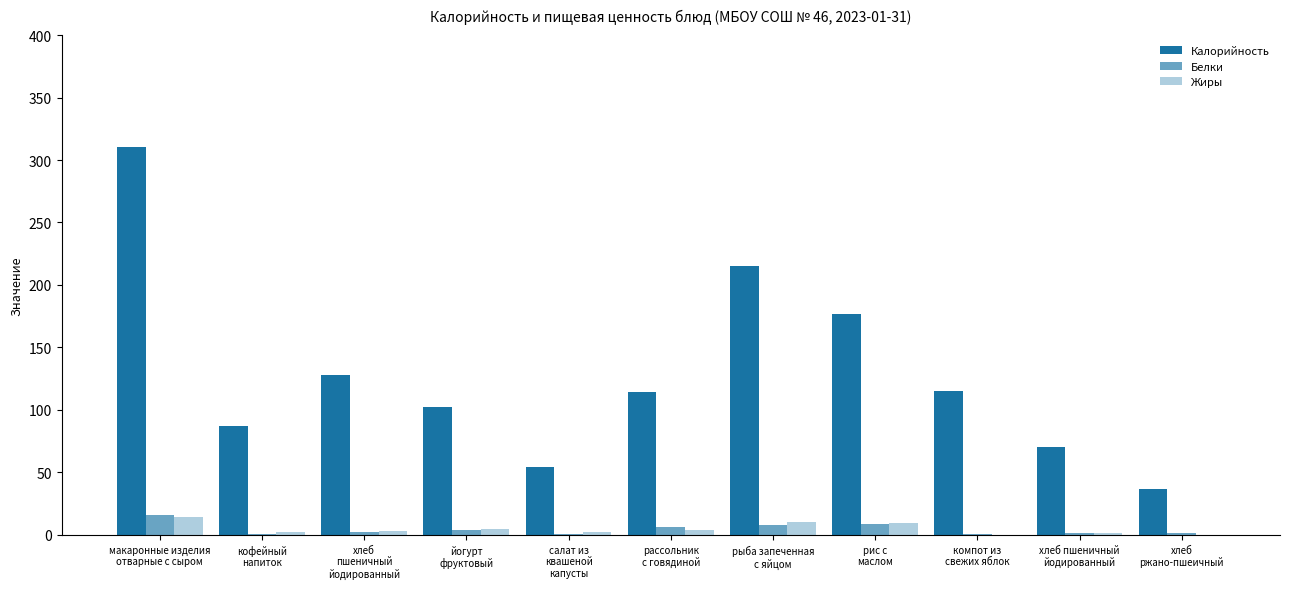

What is the label of the 4th bar from the left?

йогурт
фруктовый